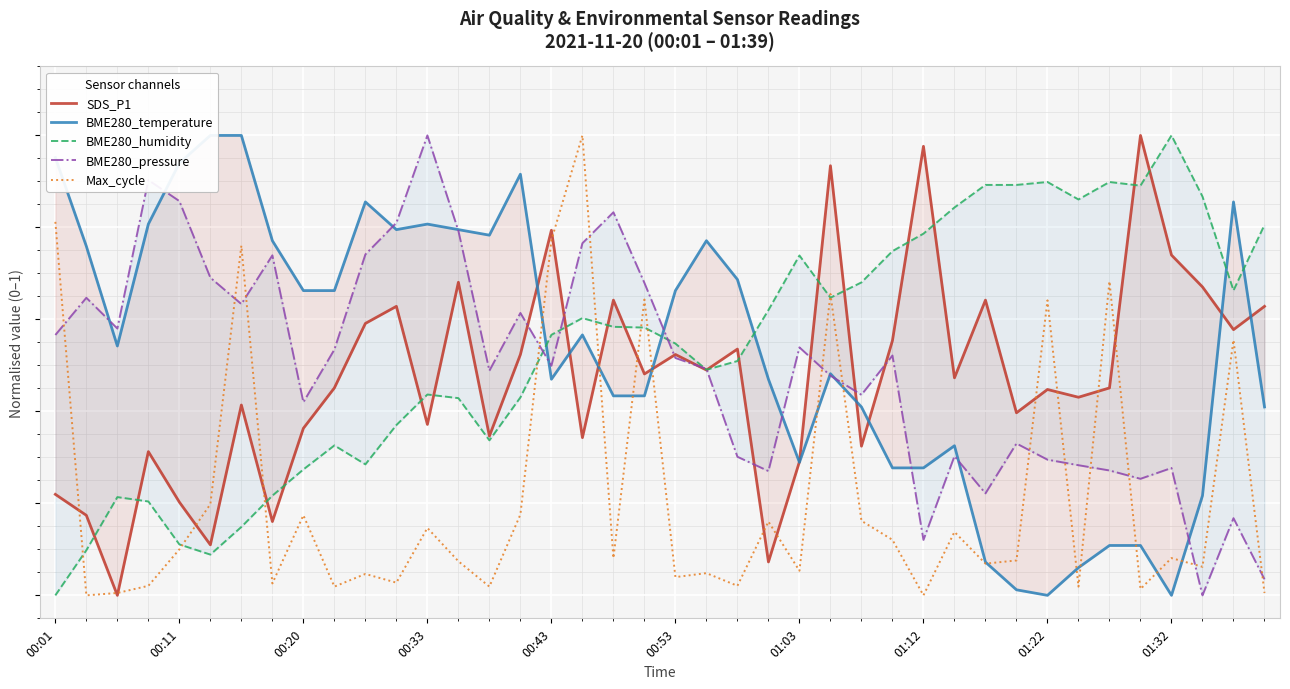

What is the sum of the Max_cycle values at 25 and 36?

0.7